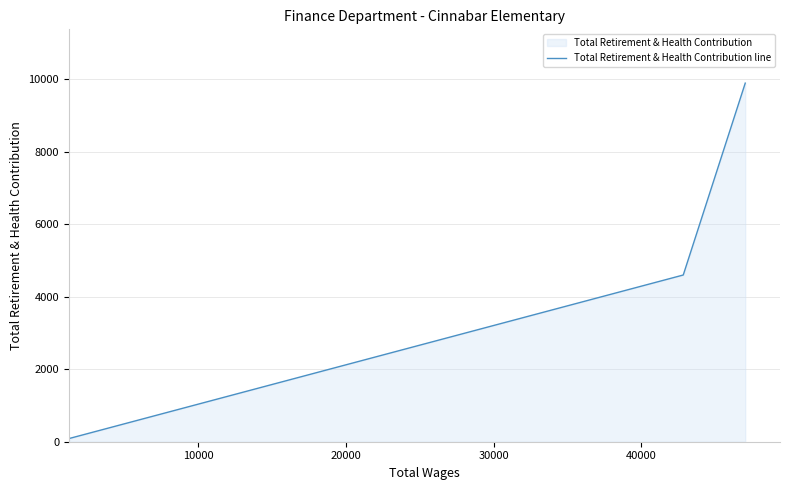

What is the smallest value displayed?

94